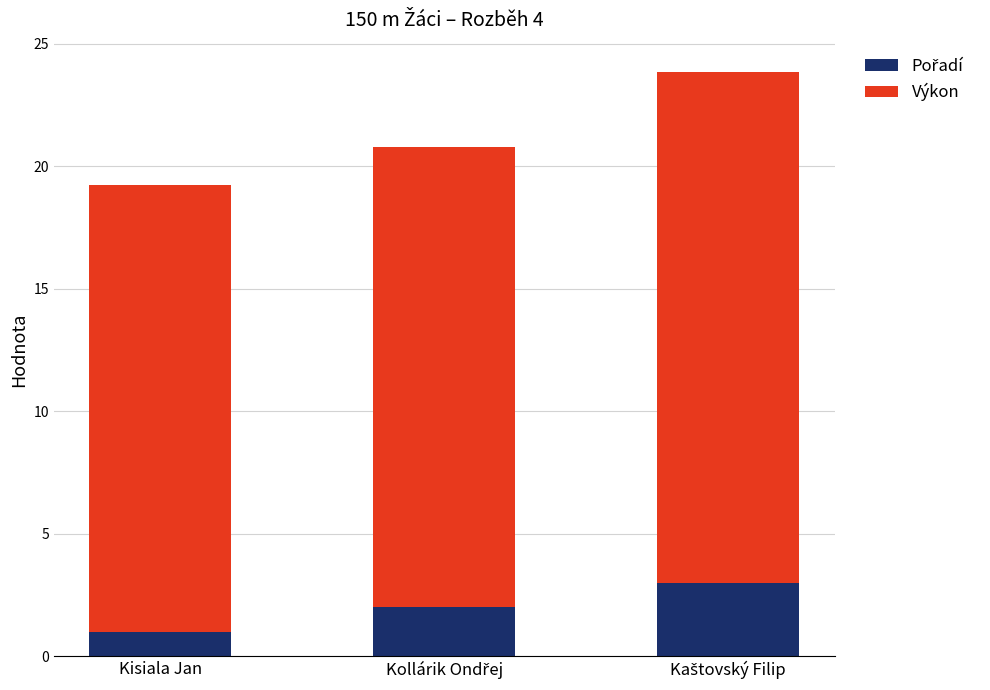

What is the total value across all series at Kisiala Jan?

19.3